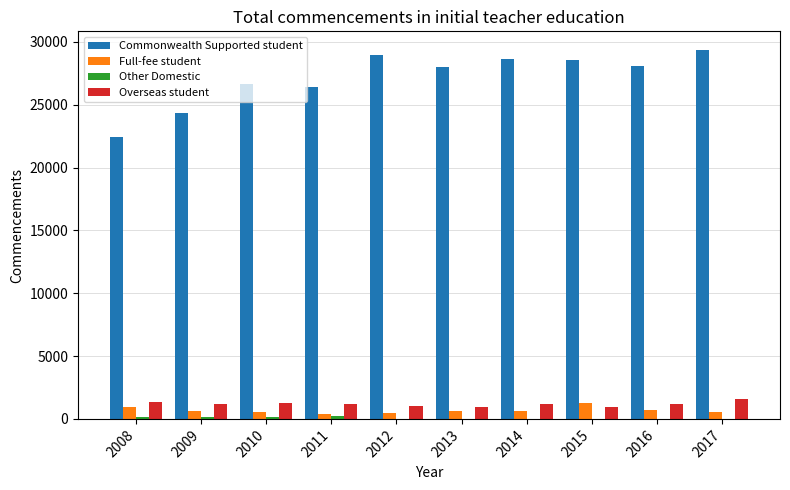

True or false: Overseas student has a value of 1158 at 2016.

True